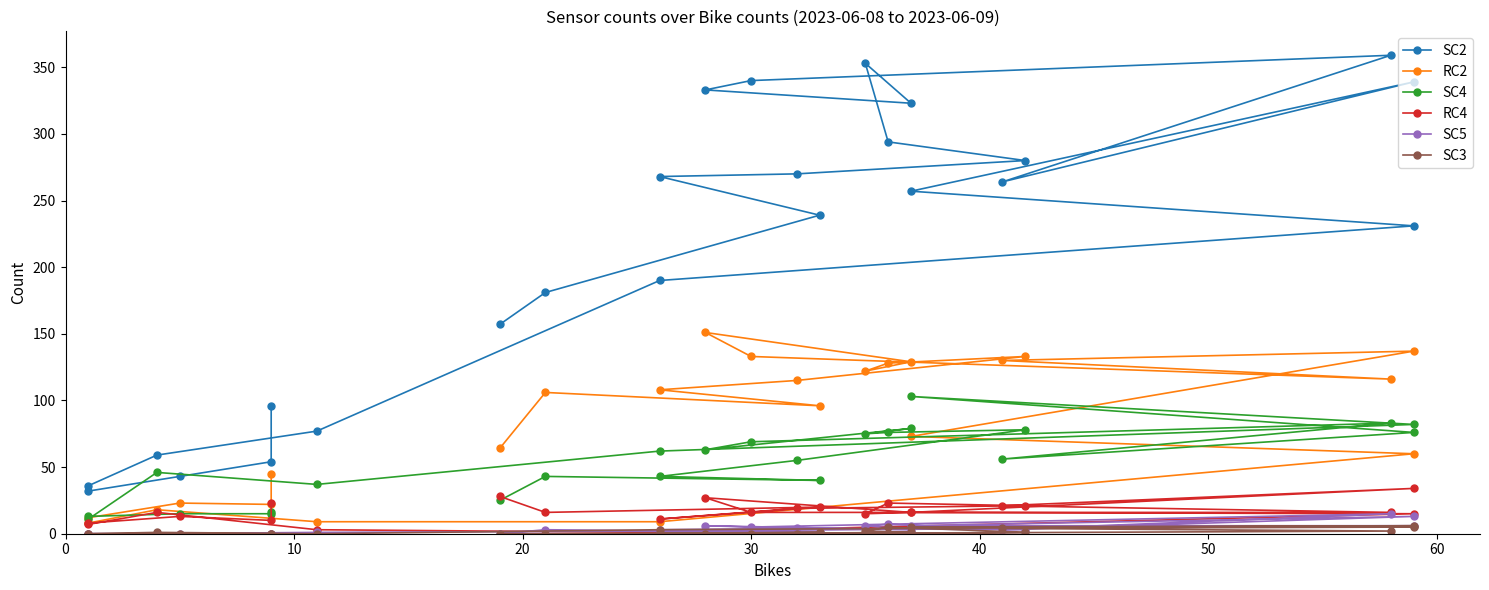

Is the value of SC5 at 15 greater than the value of SC3 at 22?

Yes